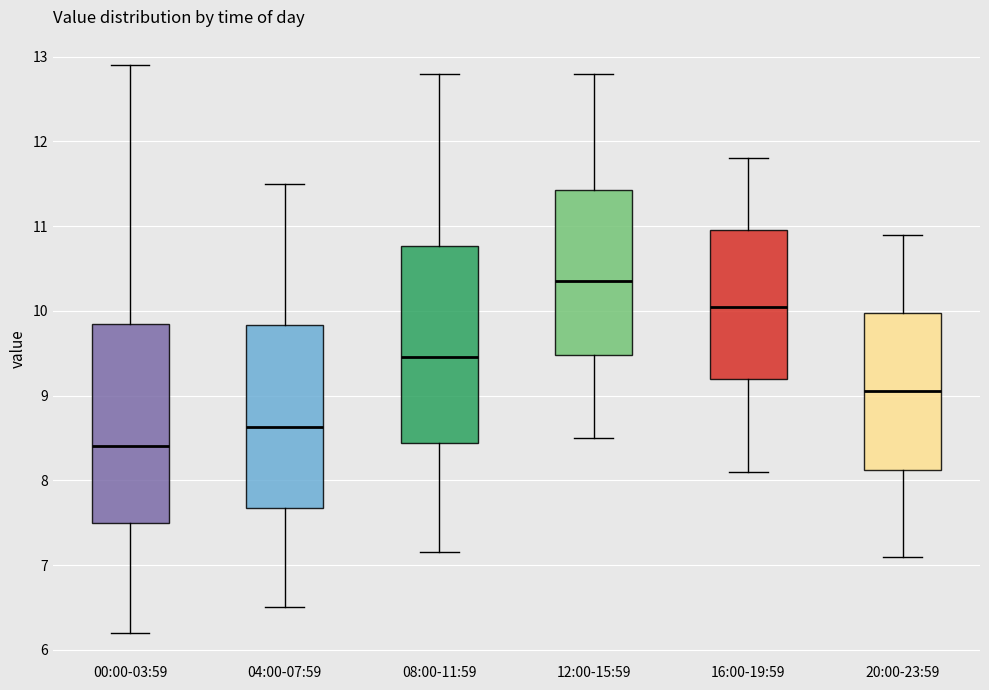

Which box has the highest median line?

12:00-15:59